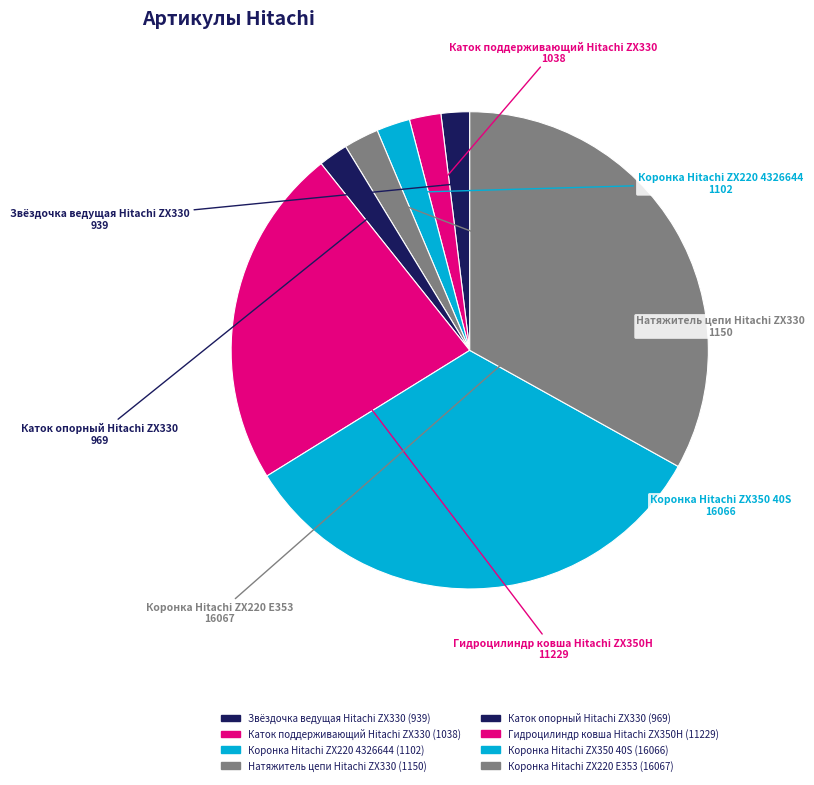

Is it true that Гидроцилиндр ковша Hitachi ZX350H is 23% of the pie?

True